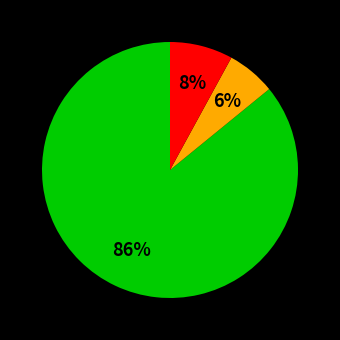

Count the number of slices in the pie.

3